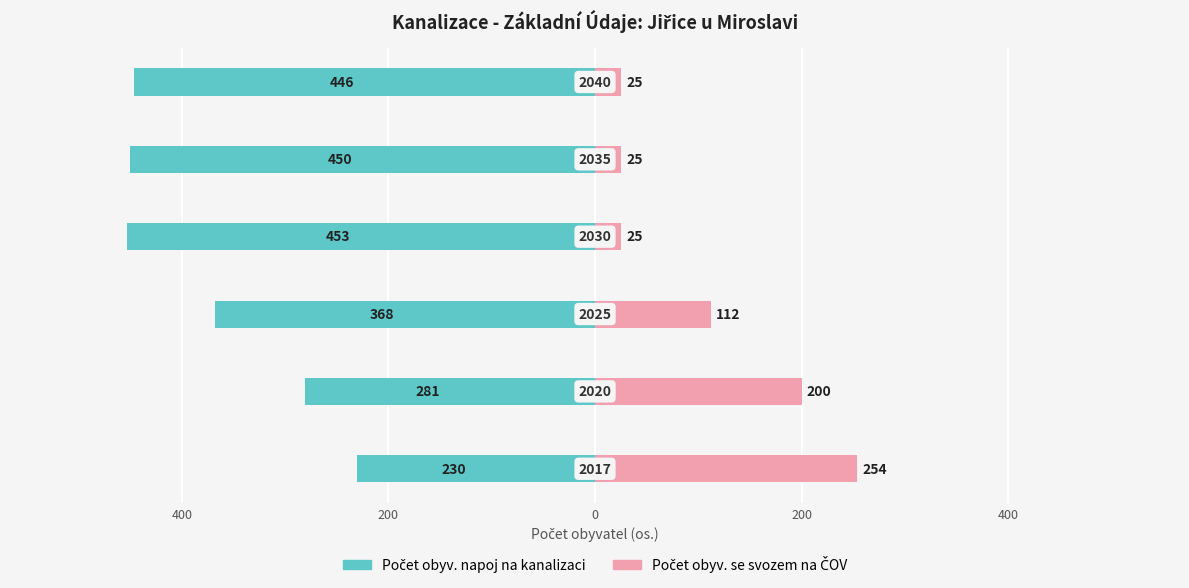

What is the maximum value for Počet obyv. se svozem na ČOV?

254